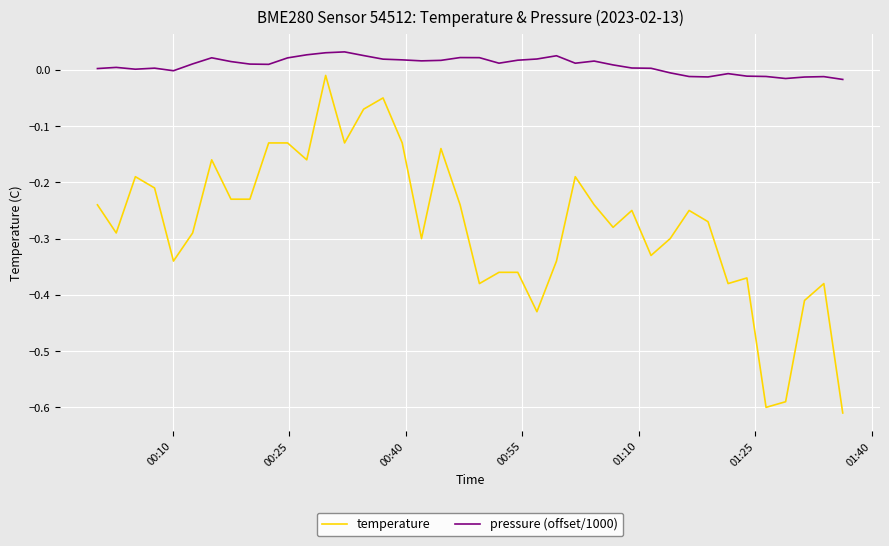

Which series has the largest total across all categories?

pressure (offset/1000)